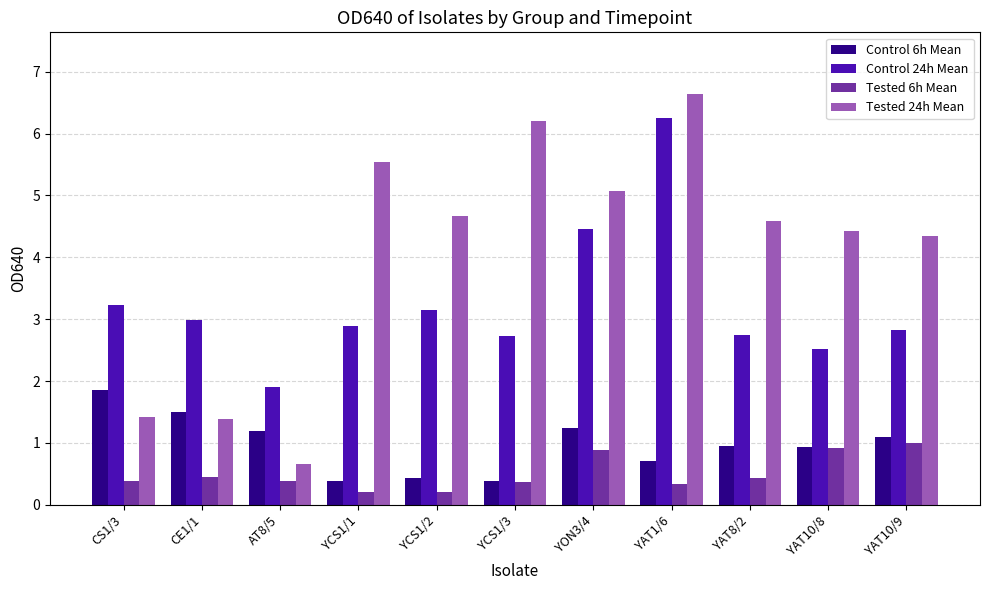

What is the label of the 4th bar from the right?

YAT1/6